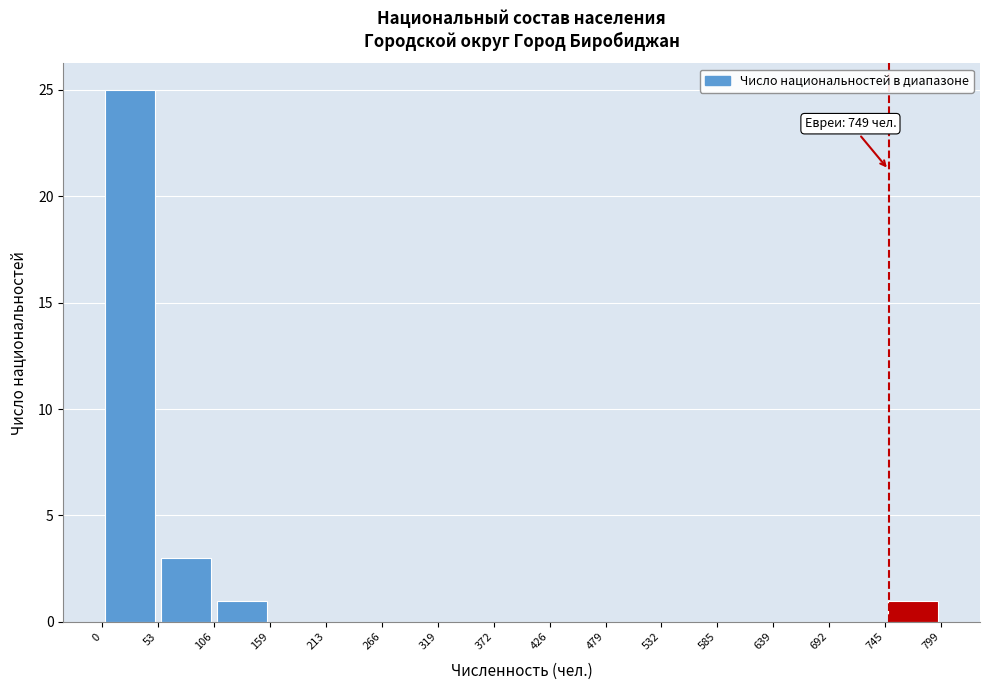

Which range on the x-axis has the tallest bar?

0 to 53